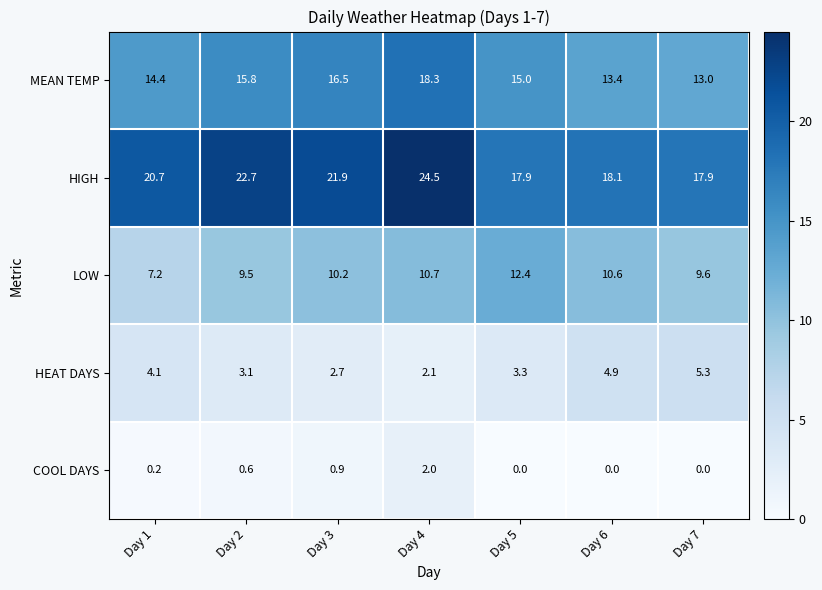

Which category has the highest value in the COOL DAYS series?

Day 4